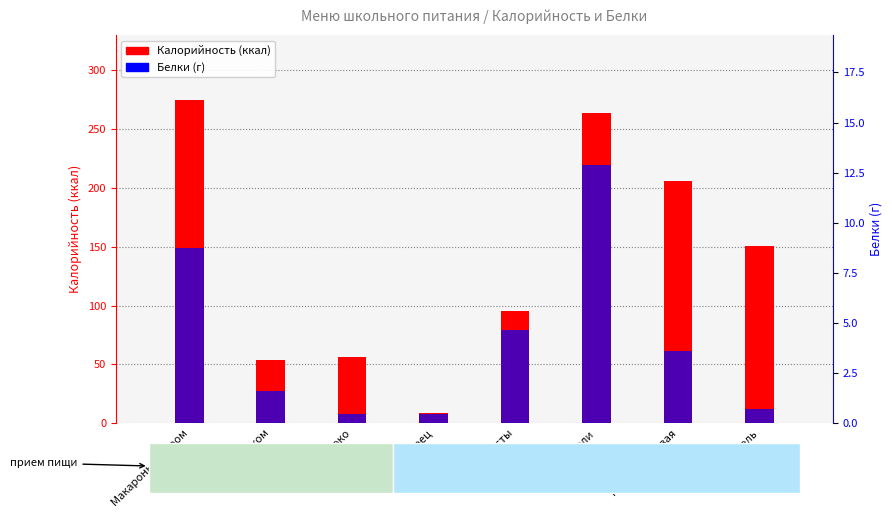

What is the difference between the Белки values at Каша гречневая and Щи из капусты?

1.1